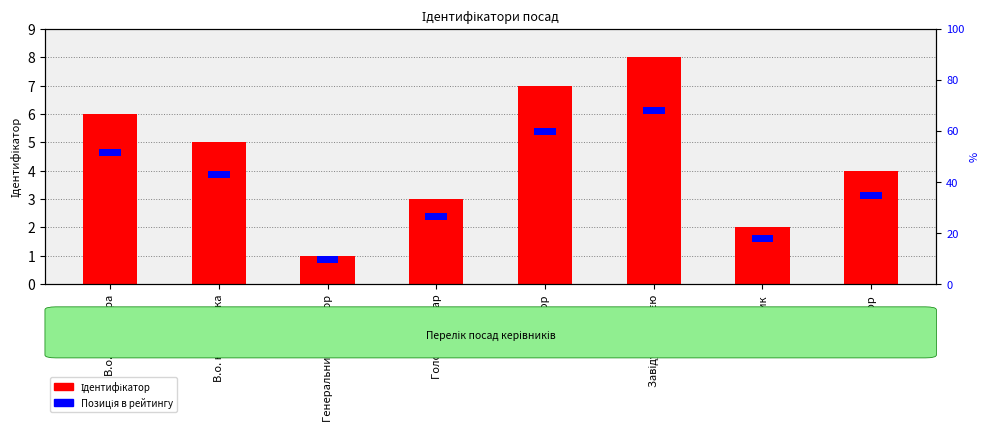

Count the number of data series in this chart.

2